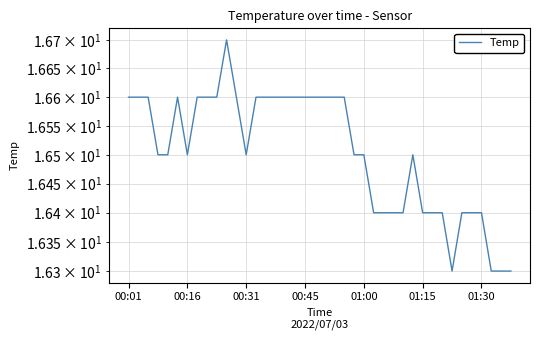

Which category has the lowest value across all series?

33